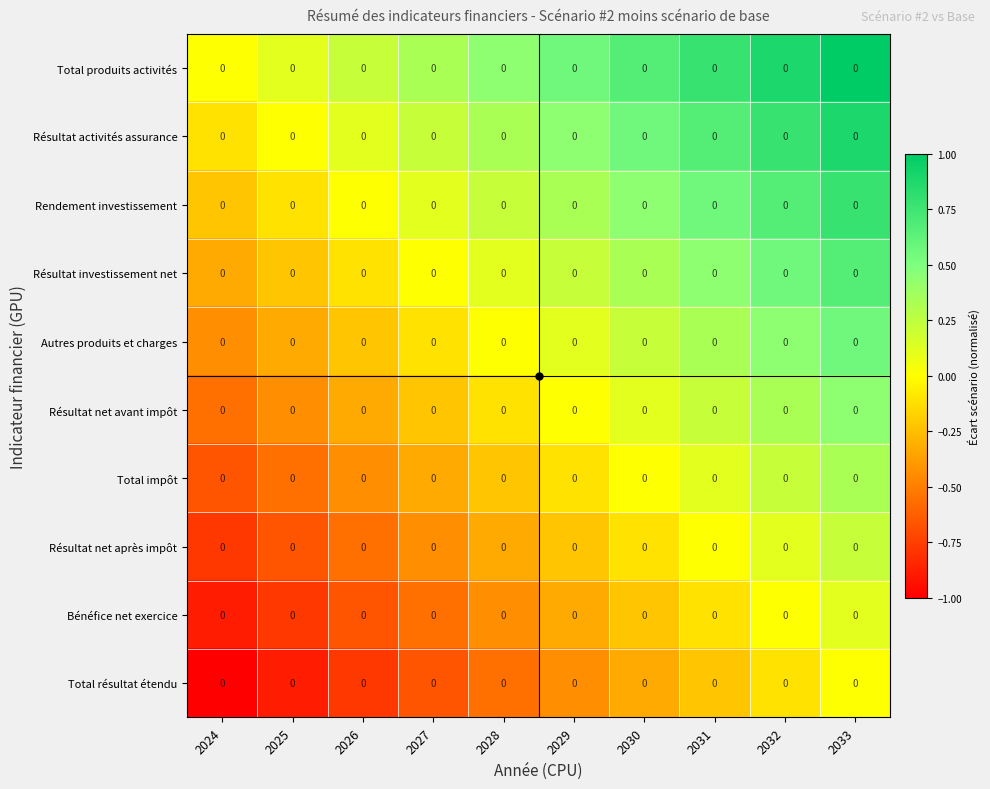

How many data points in Rendement investissement are less than 0?

2